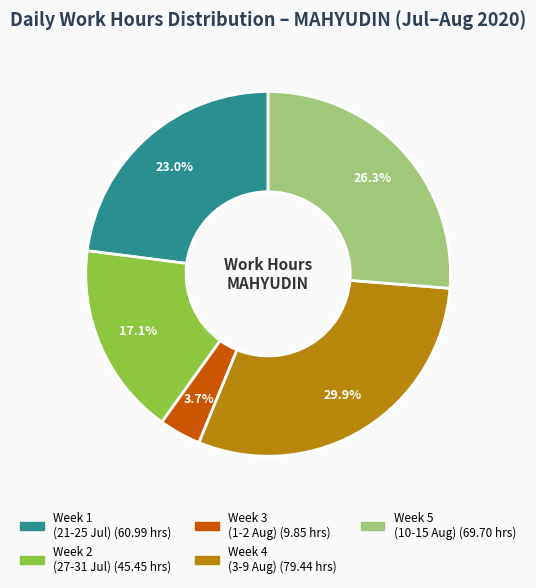

How many segments does this pie chart have?

5